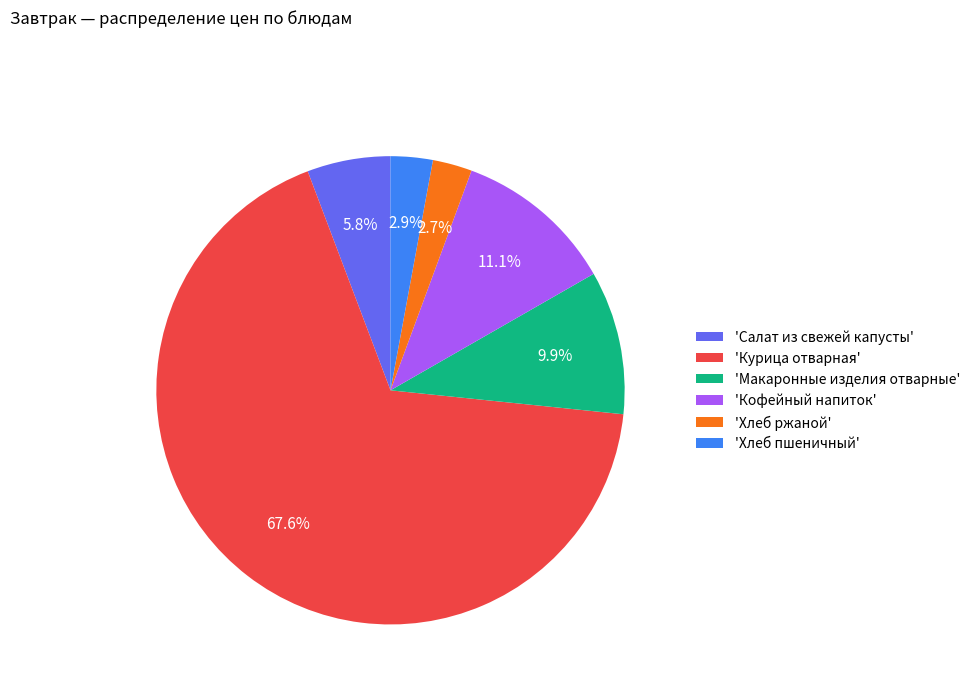

What is the ratio of the value at 'Хлеб пшеничный' to the value at 'Макаронные изделия отварные'?

0.3